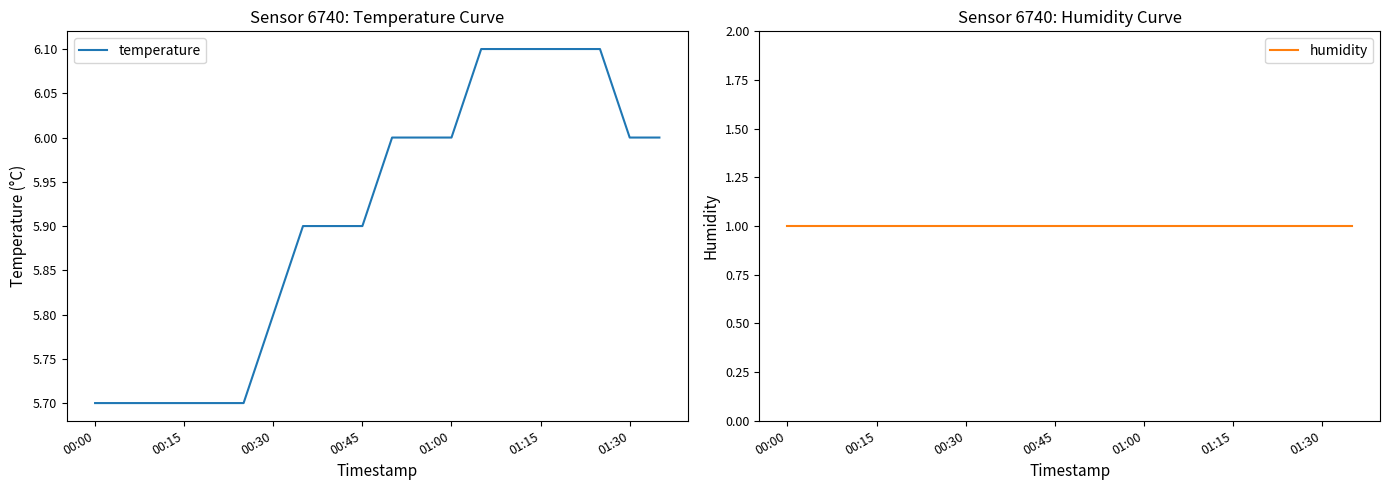

Count the number of categories in the chart.

20